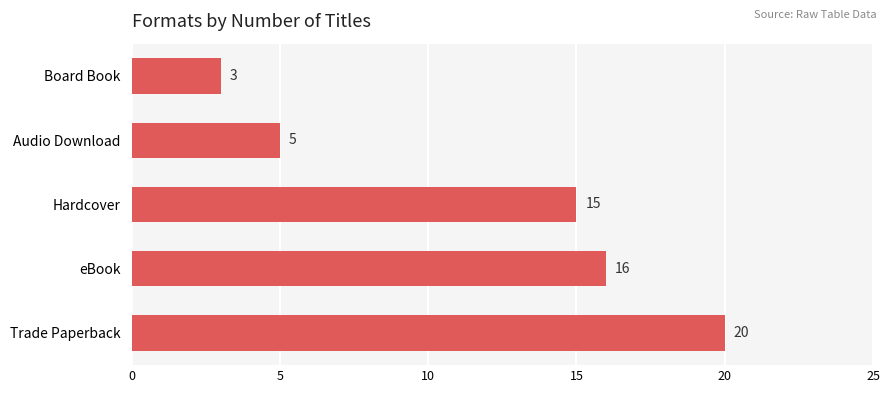

List the labels in order of value, smallest first.

Board Book, Audio Download, Hardcover, eBook, Trade Paperback